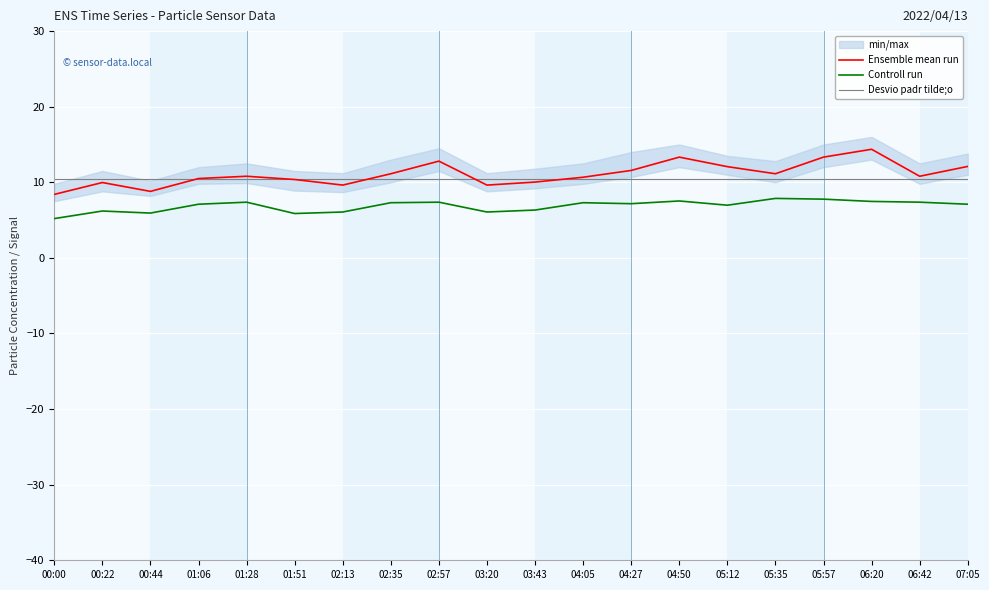

At which category is the sum across all series the highest?

06:20